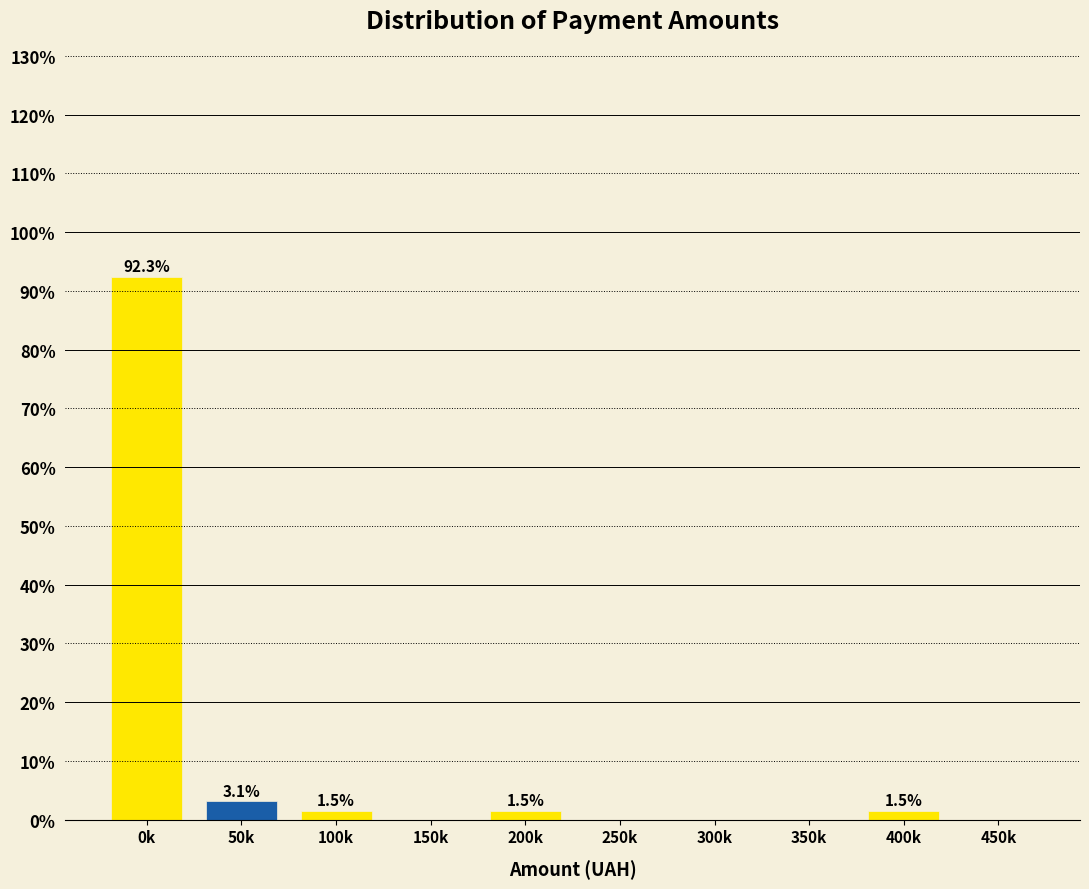

Reading left to right, extract all data points from this chart.

0k=92.3	50k=3.1	100k=1.5	150k=0.0	200k=1.5	250k=0.0	300k=0.0	350k=0.0	400k=1.5	450k=0.0